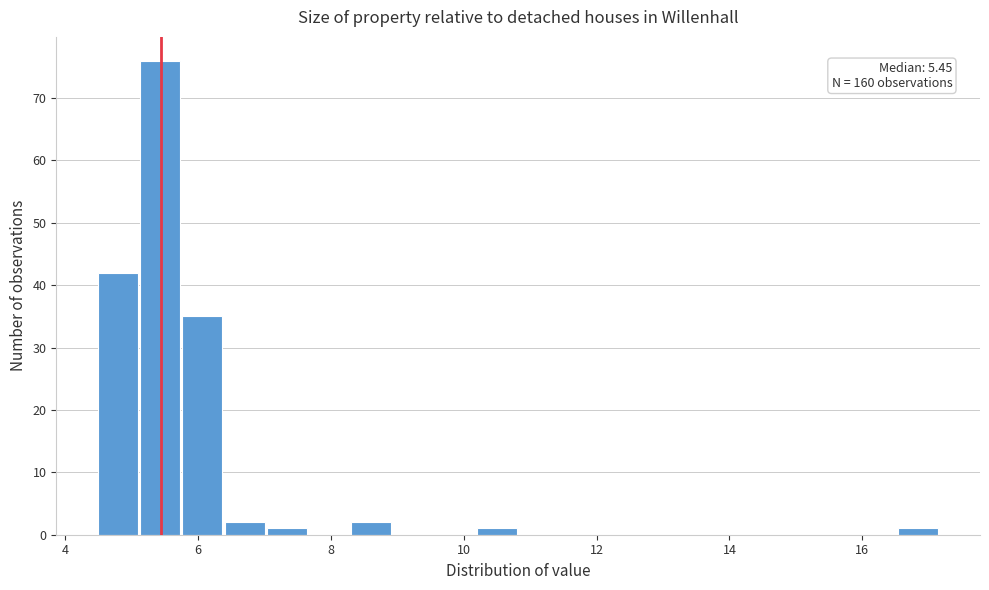

Read against the x-axis, roughly where is the centre of the tallest bar?

5.4